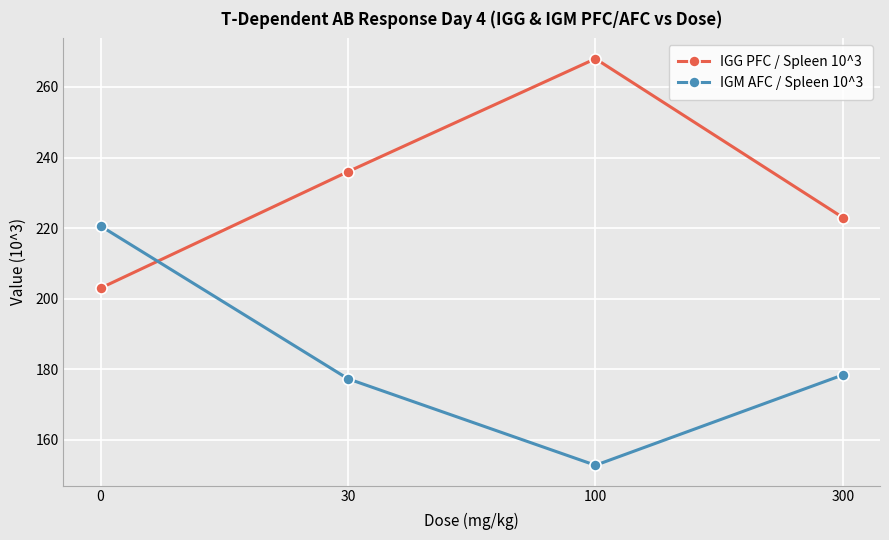

What are all the series names shown in the legend?

IGG PFC / Spleen 10^3, IGM AFC / Spleen 10^3